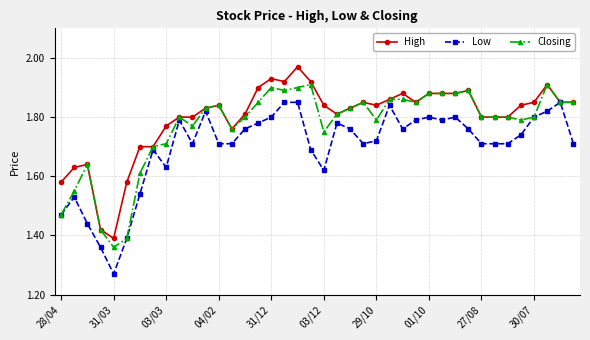

Count the Low values in the range 1 to 2.

40